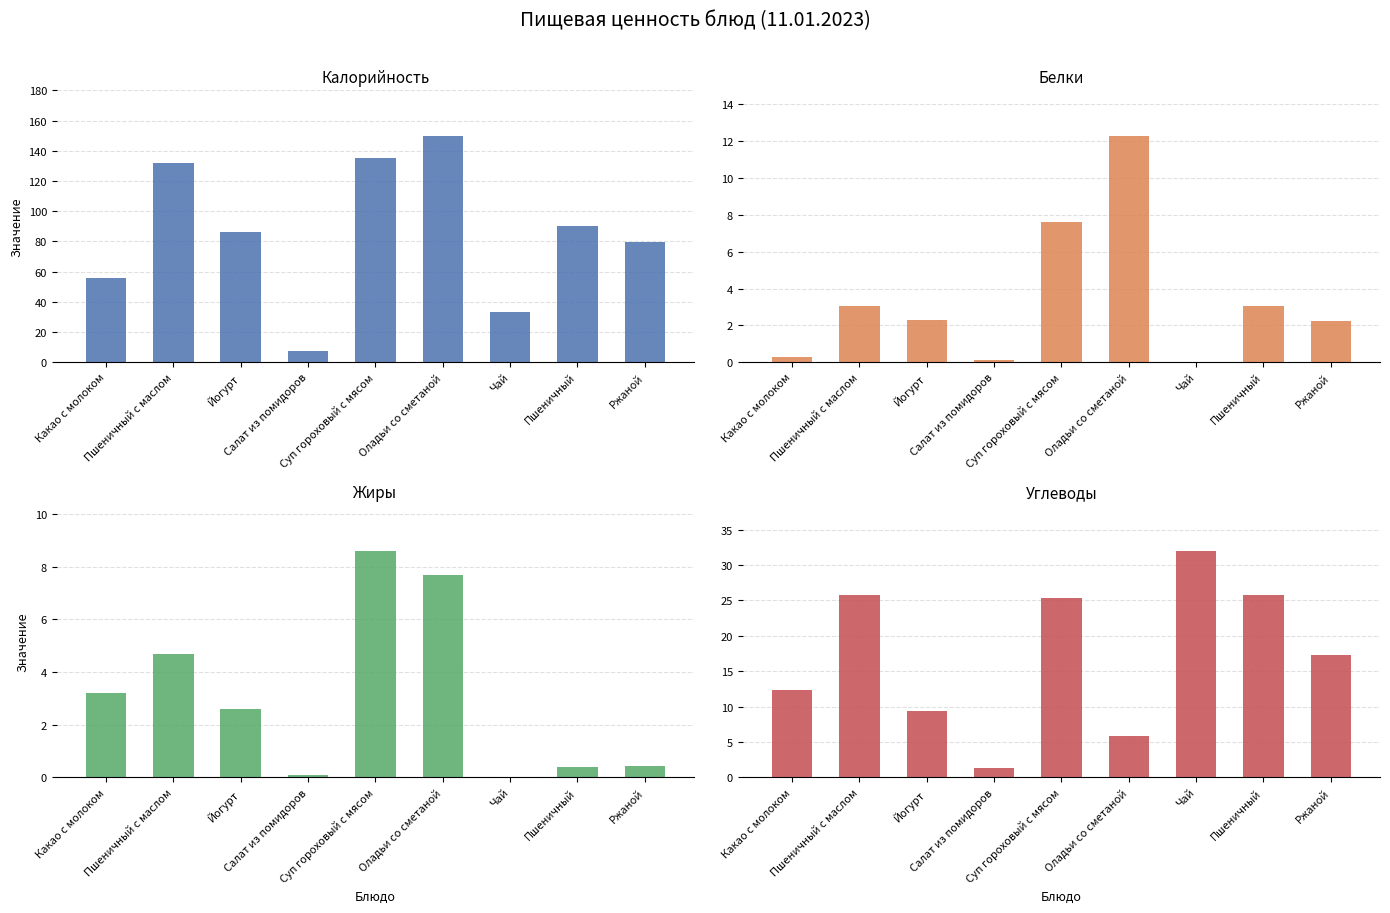

True or false: Жиры has a value of 3.2 at Какао с молоком.

True